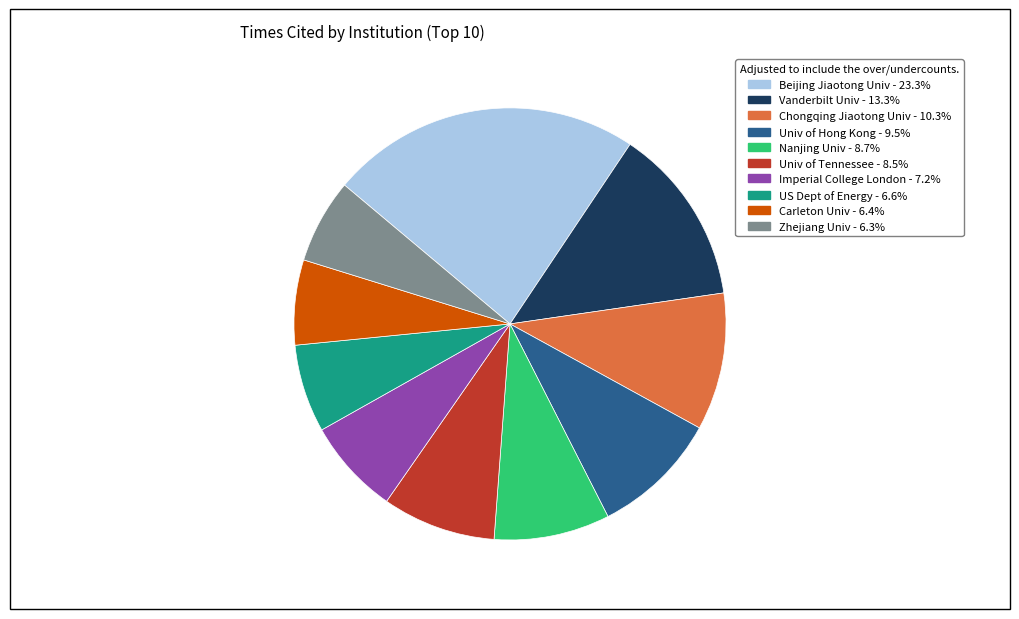

Is there any slice that represents more than half of the pie?

No